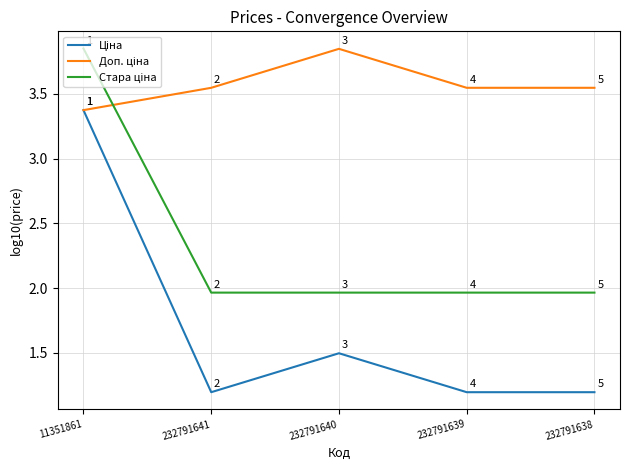

What is the smallest value displayed?

1.2